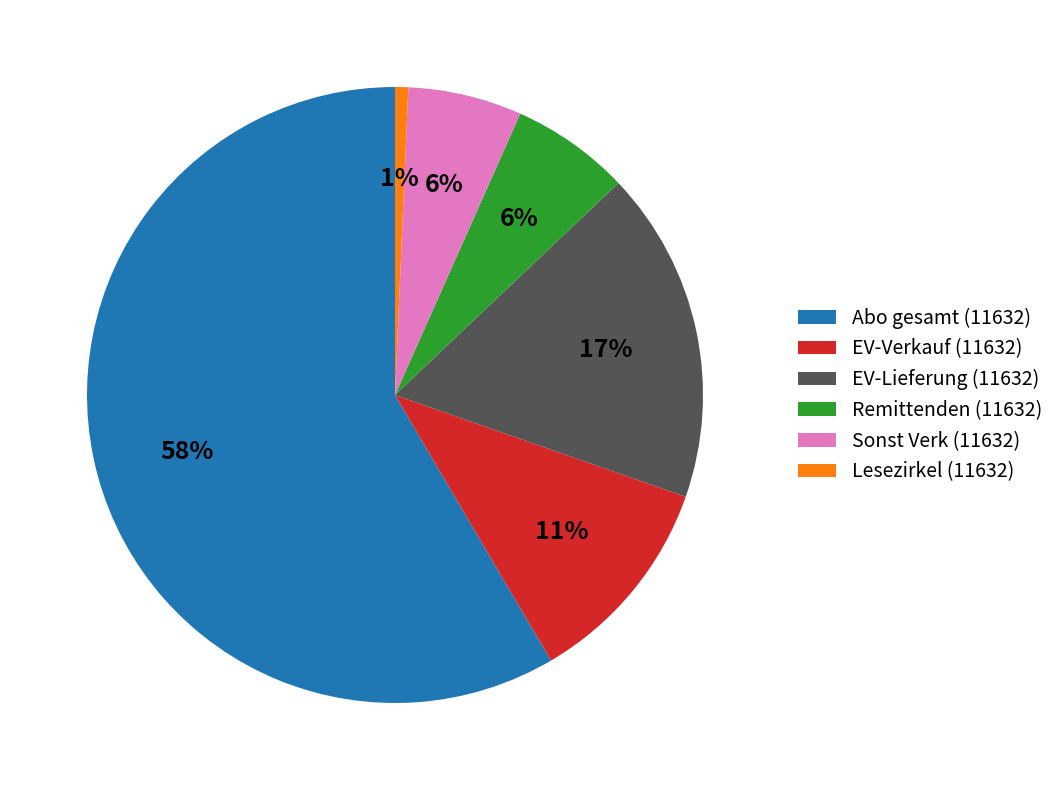

Do Abo gesamt (11632) and Lesezirkel (11632) together represent more than half of the pie?

Yes